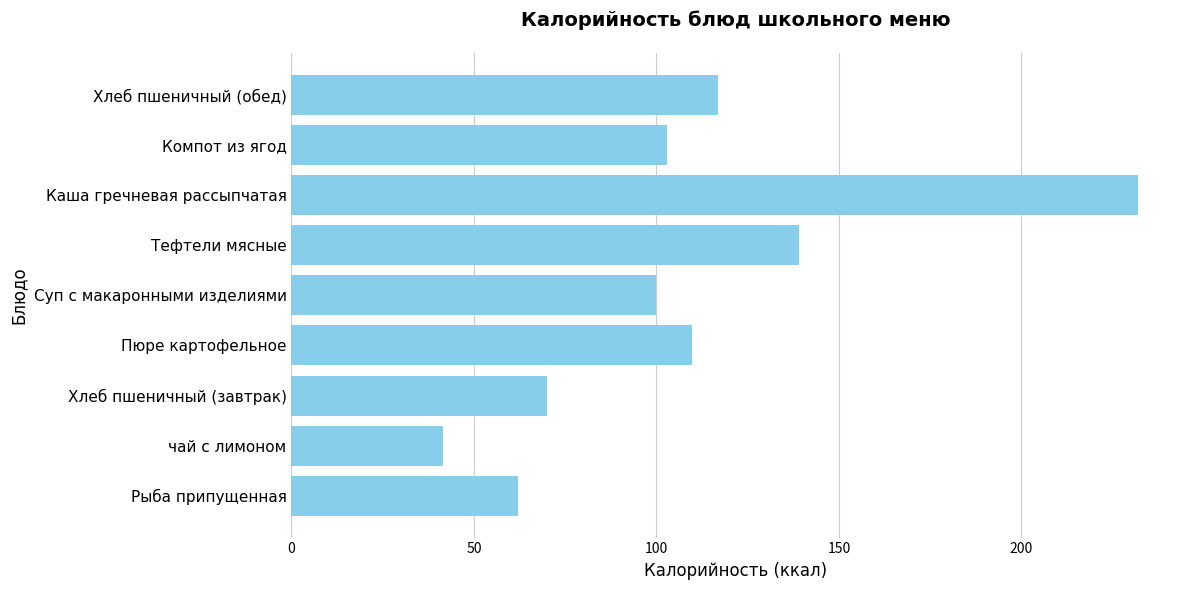

Reading top to bottom, transcribe all the data shown in this chart.

117.0	102.9	231.9	139.2	100.0	109.7	70.1	41.6	62.0